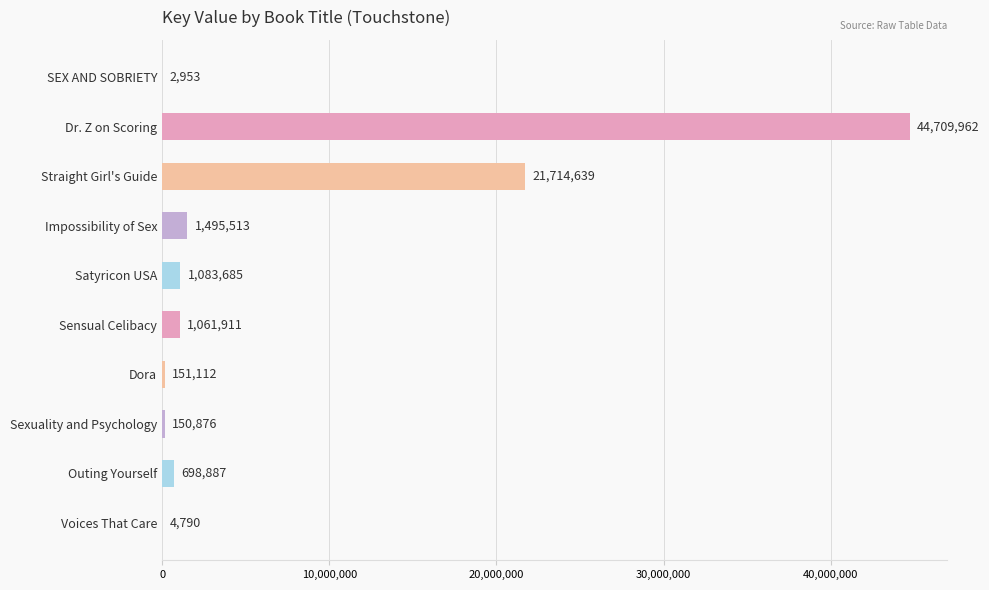

Reading bottom to top, what are all the values shown in this chart?

Voices That Care=4790	Outing Yourself=698887	Sexuality and Psychology=150876	Dora=151112	Sensual Celibacy=1061911	Satyricon USA=1083685	Impossibility of Sex=1495513	Straight Girl's Guide=21714639	Dr. Z on Scoring=44709962	SEX AND SOBRIETY=2953